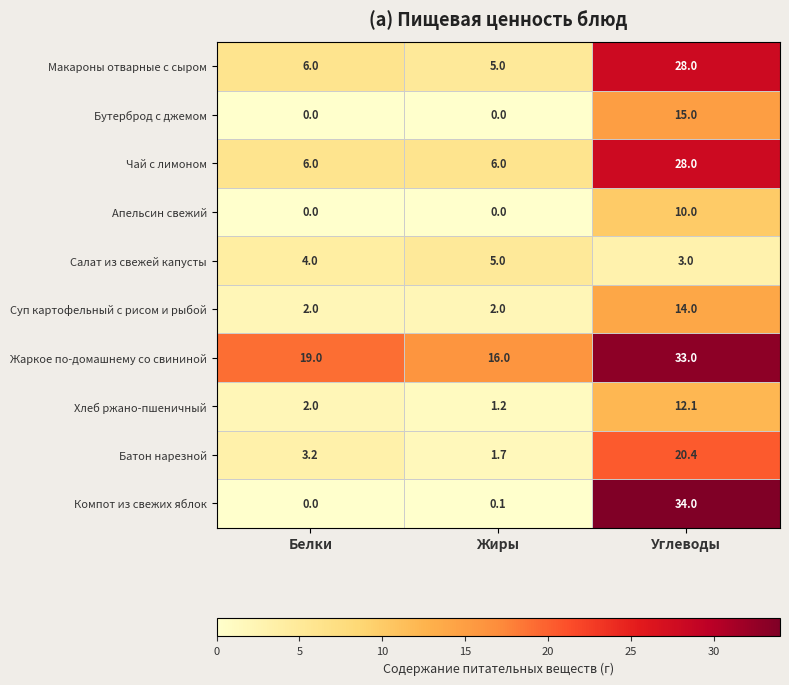

Which series has the largest total across all categories?

Жаркое по-домашнему со свининой